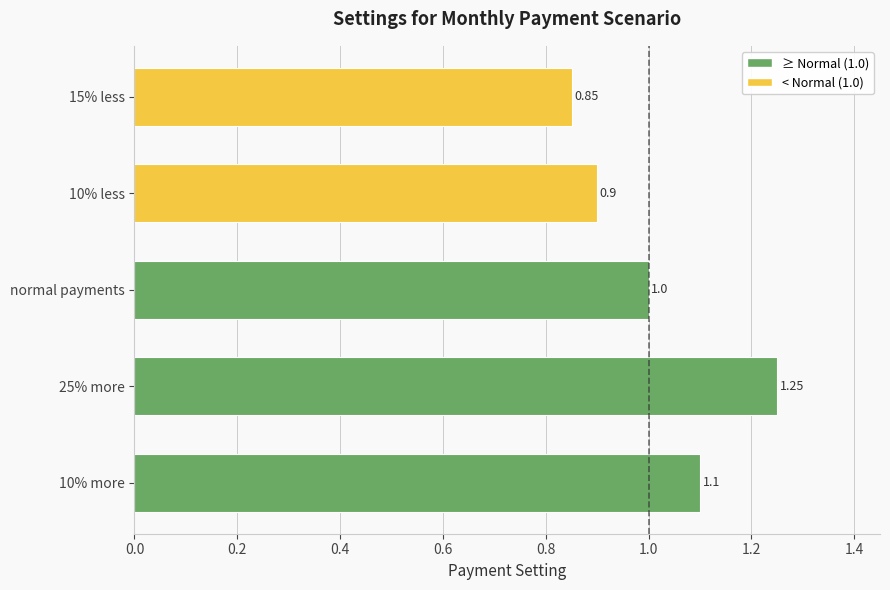

How many distinct data groups are displayed?

1